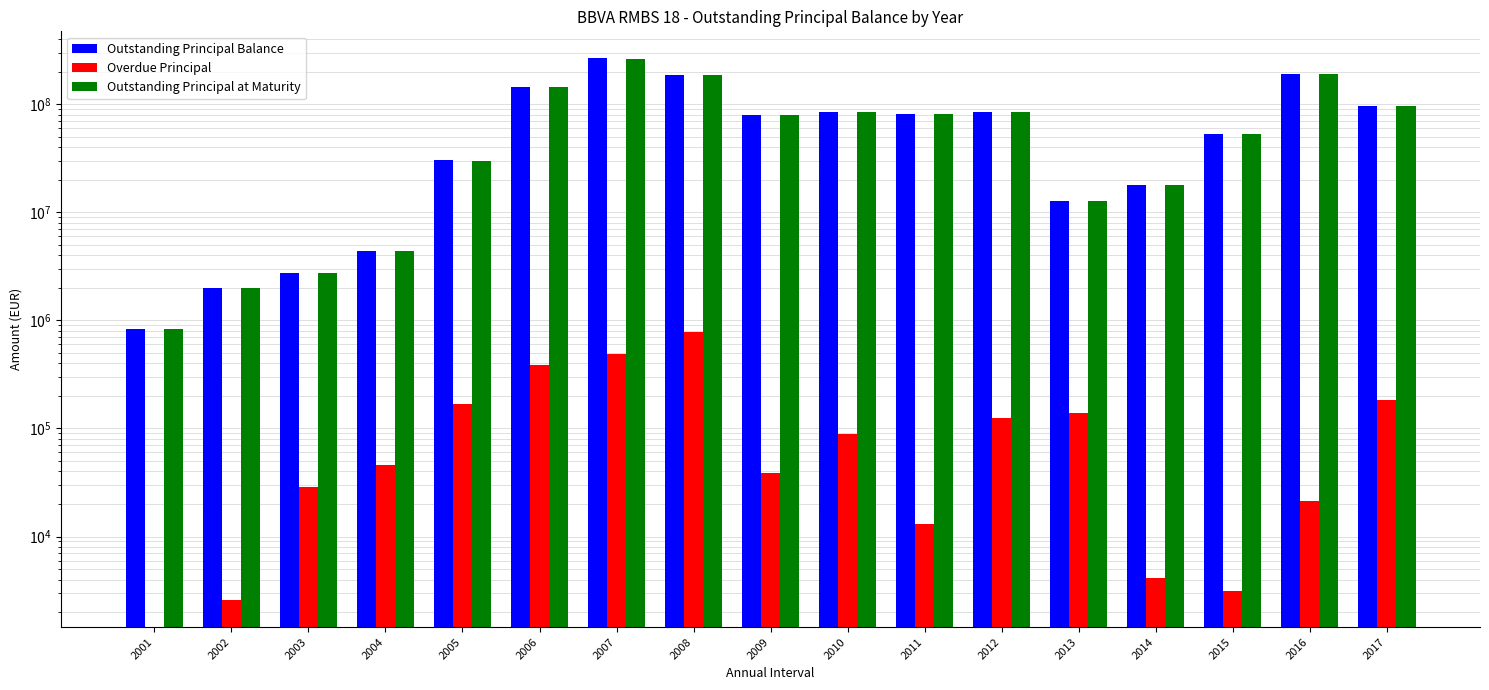

Rank the series at 2013 from lowest to highest value.

Overdue Principal, Outstanding Principal at Maturity, Outstanding Principal Balance